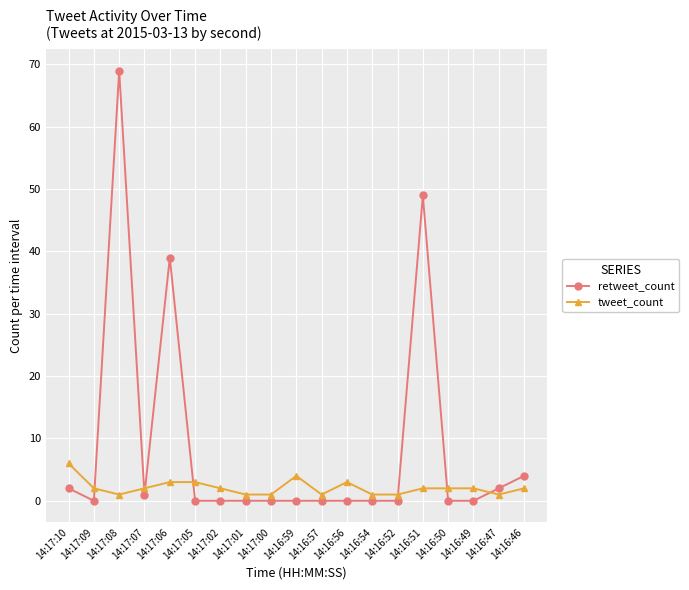

Which series has the widest spread of values?

retweet_count